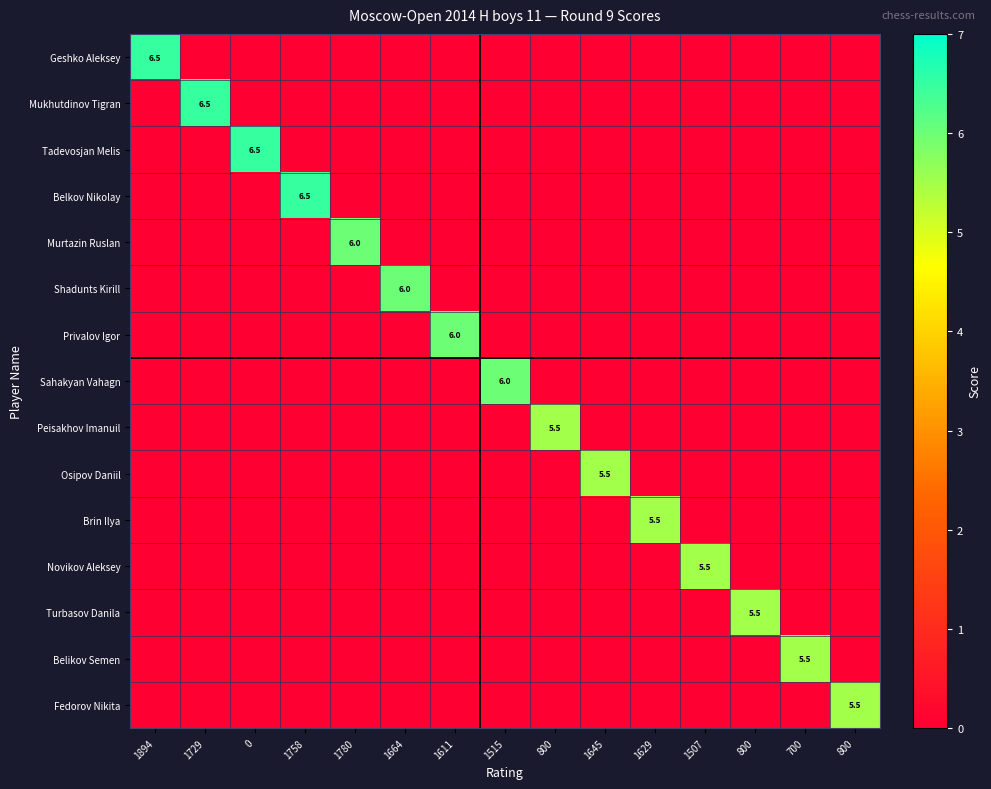

Count the number of categories in the chart.

15